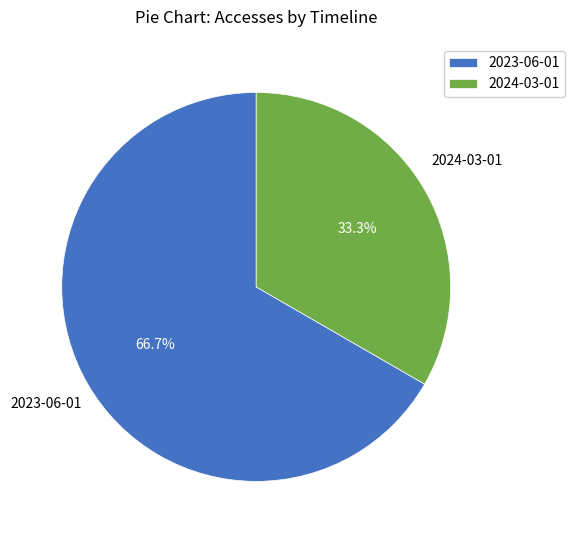

Between 2024-03-01 and 2023-06-01, which is larger?

2023-06-01